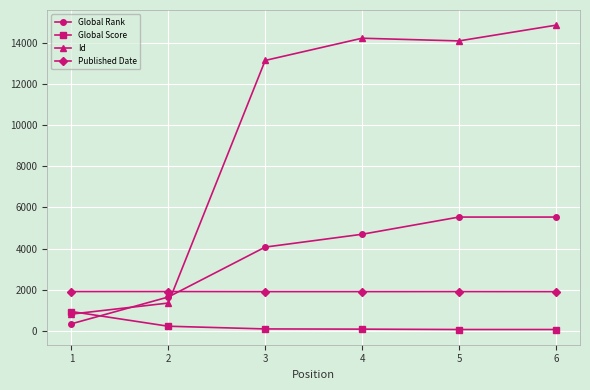

At which category is the sum across all series the highest?

6